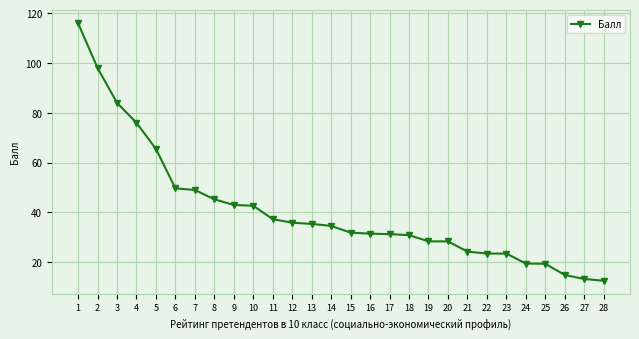

What is the minimum value shown in the chart?

12.6